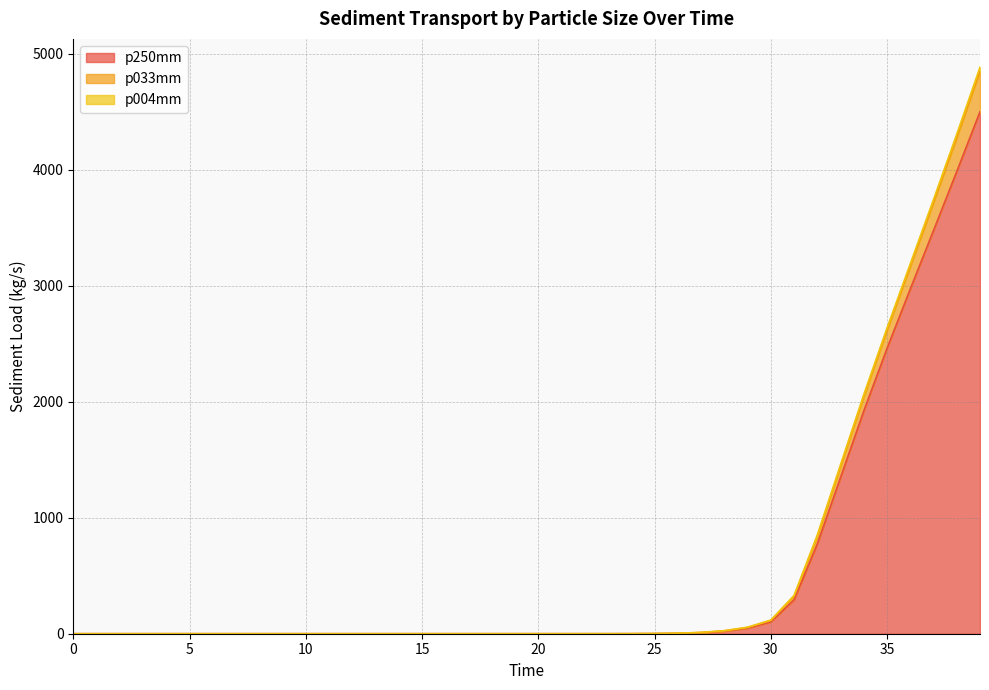

How many lines are shown in the chart?

3